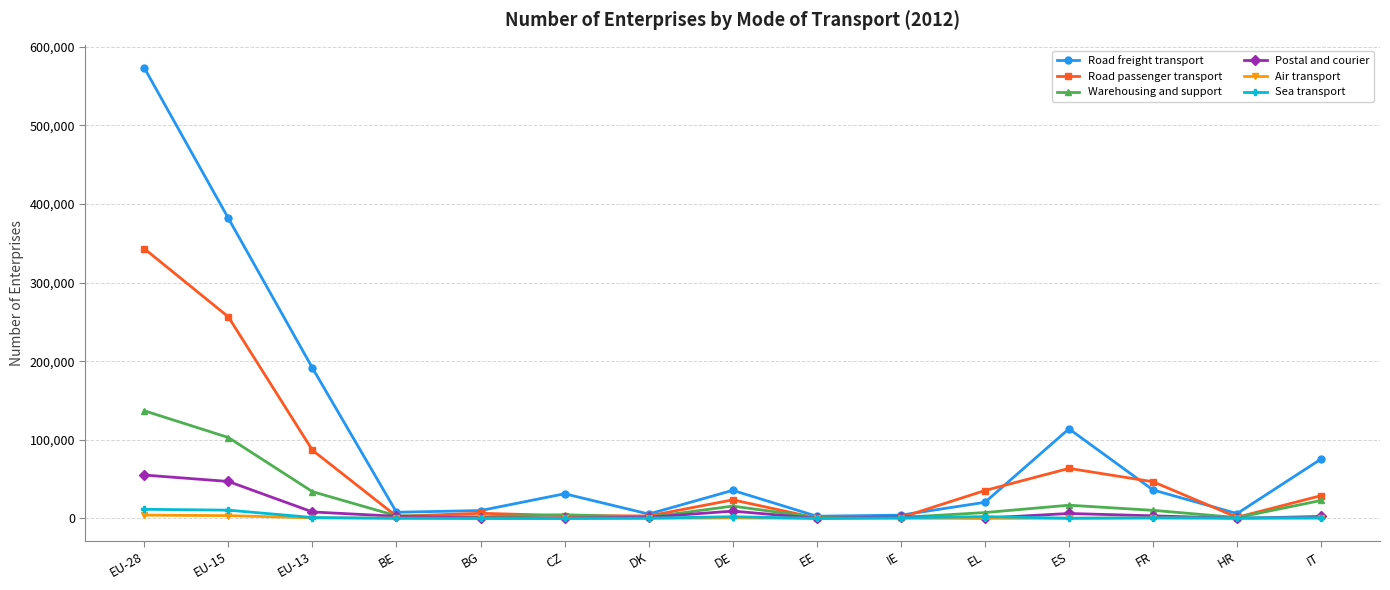

The value of Road freight transport at EU-28 is 573148. True or false?

True